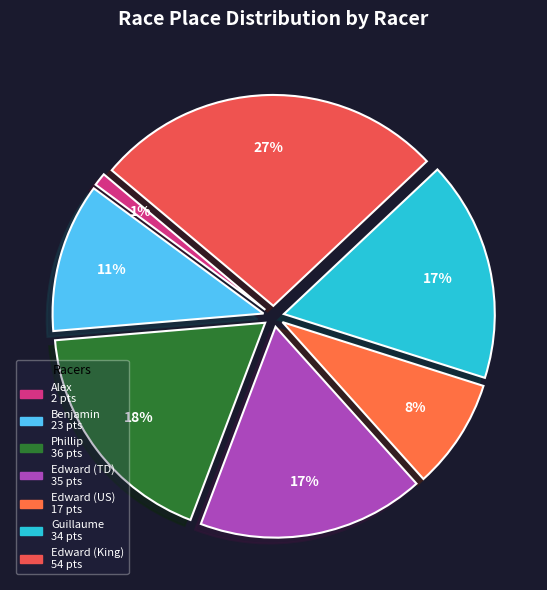

Is the sum of Edward (US) and Edward (TD) greater than half?

No